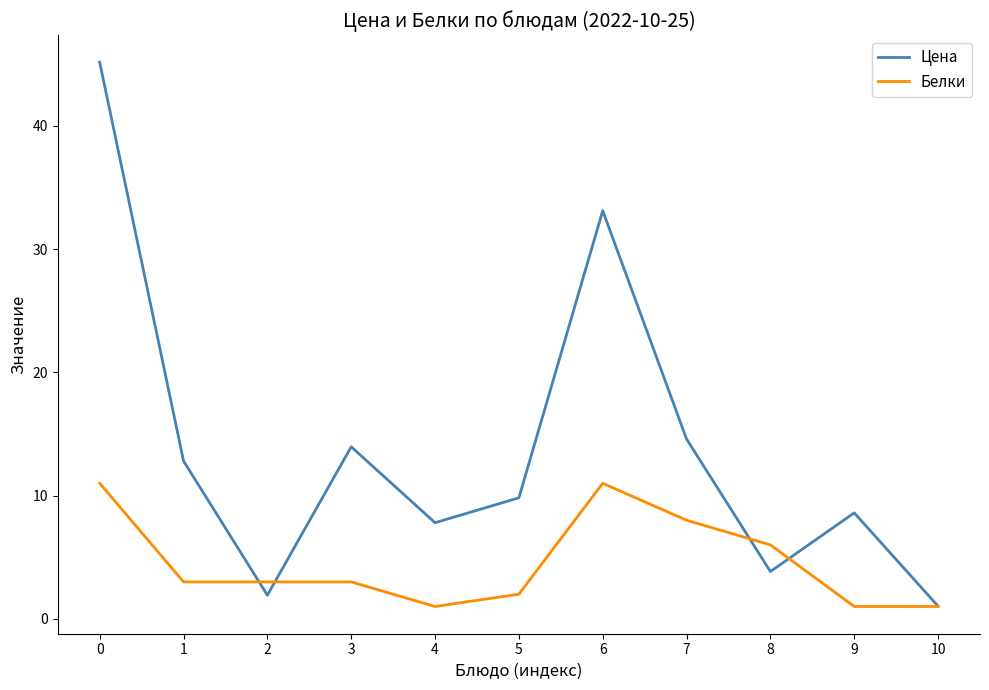

Is the value of Цена at 7 greater than the value of Белки at 9?

Yes